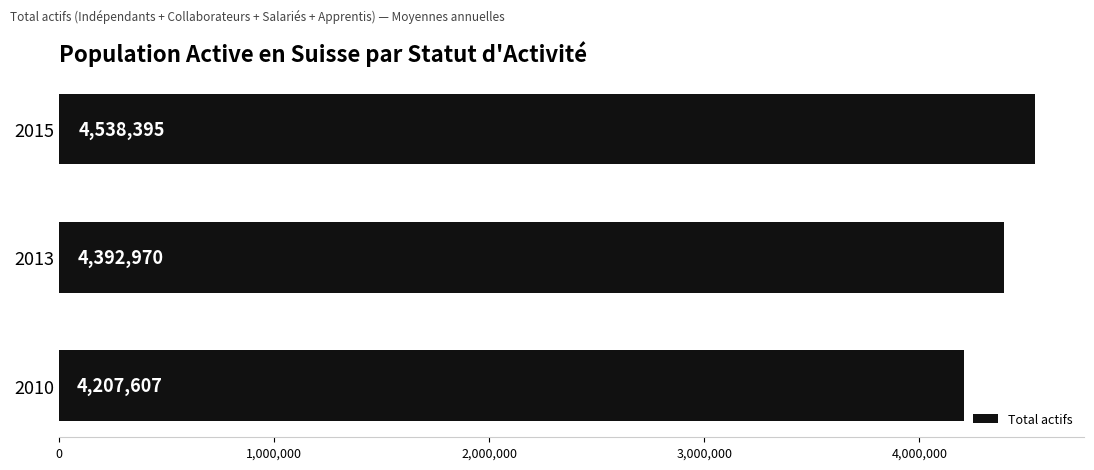

How many values are below 4392970?

1